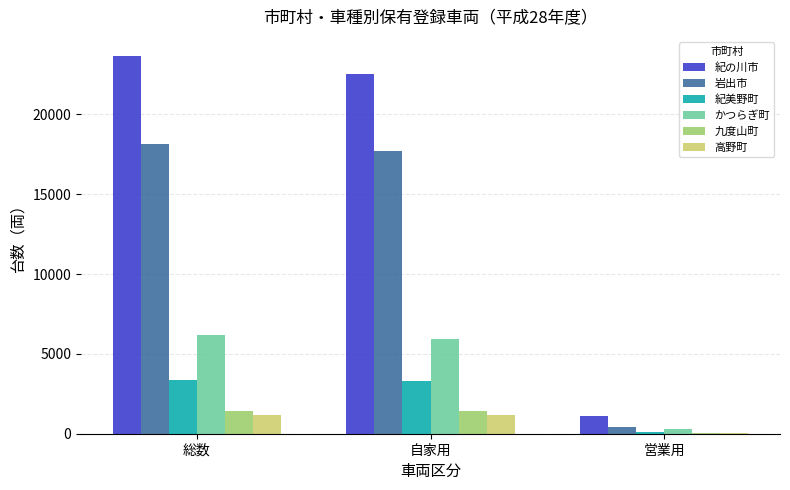

Is it true that 紀の川市 equals 22530 at 自家用?

True